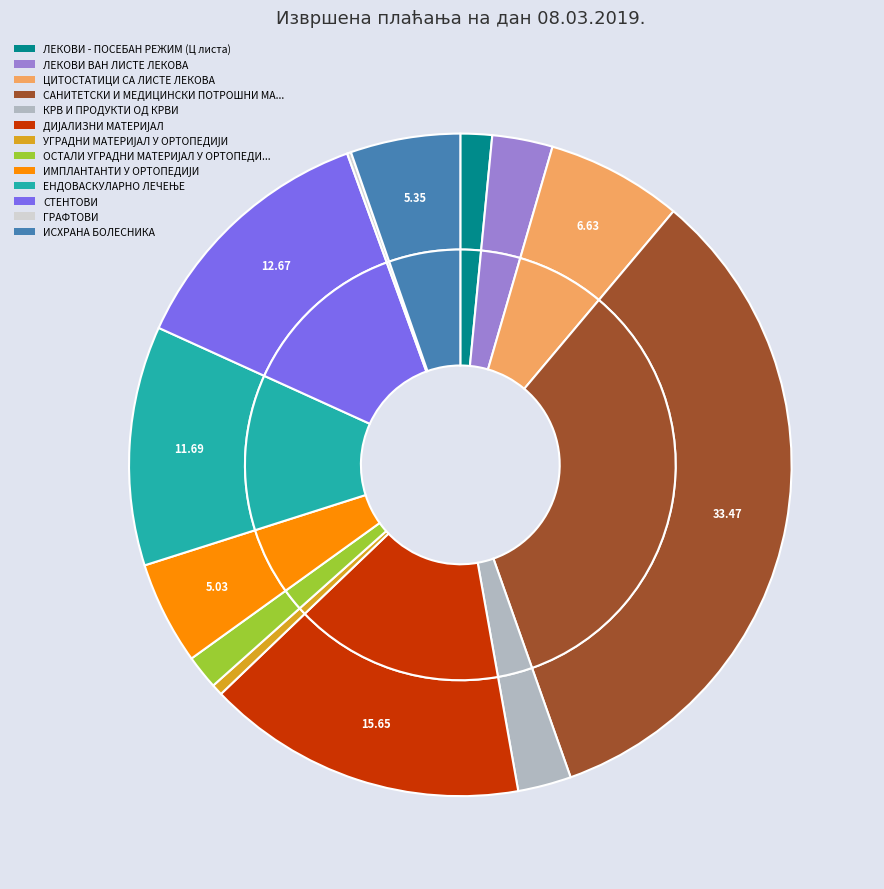

How many slices are in this pie chart?

13